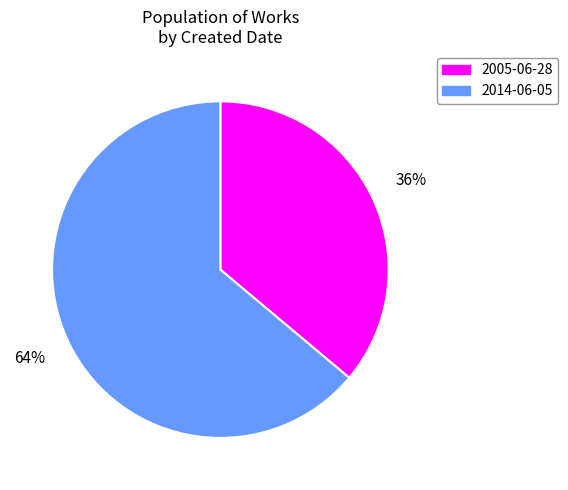

To the nearest percent, what portion does 2005-06-28 represent?

36%